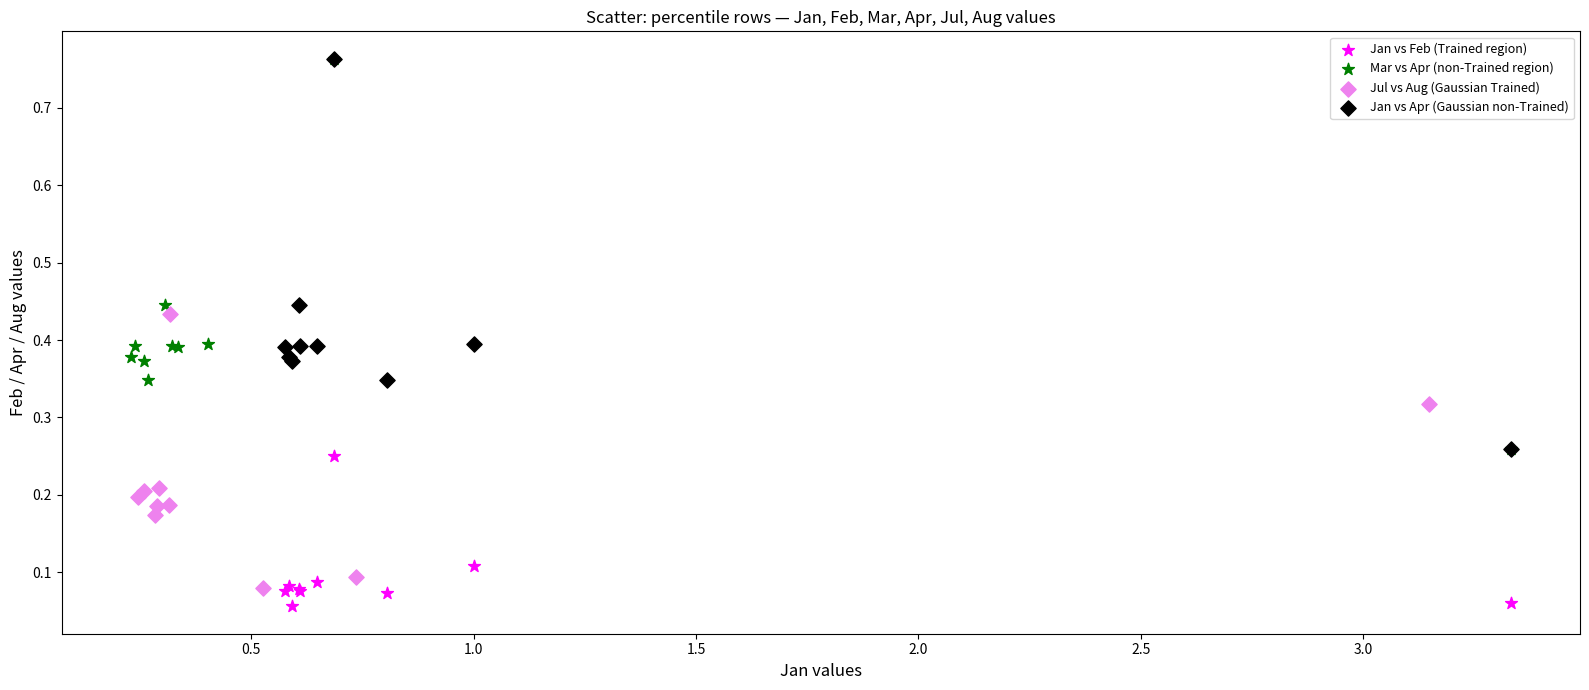

What are all the series names shown in the legend?

Jan vs Feb (Trained region), Mar vs Apr (non-Trained region), Jul vs Aug (Gaussian Trained), Jan vs Apr (Gaussian non-Trained)